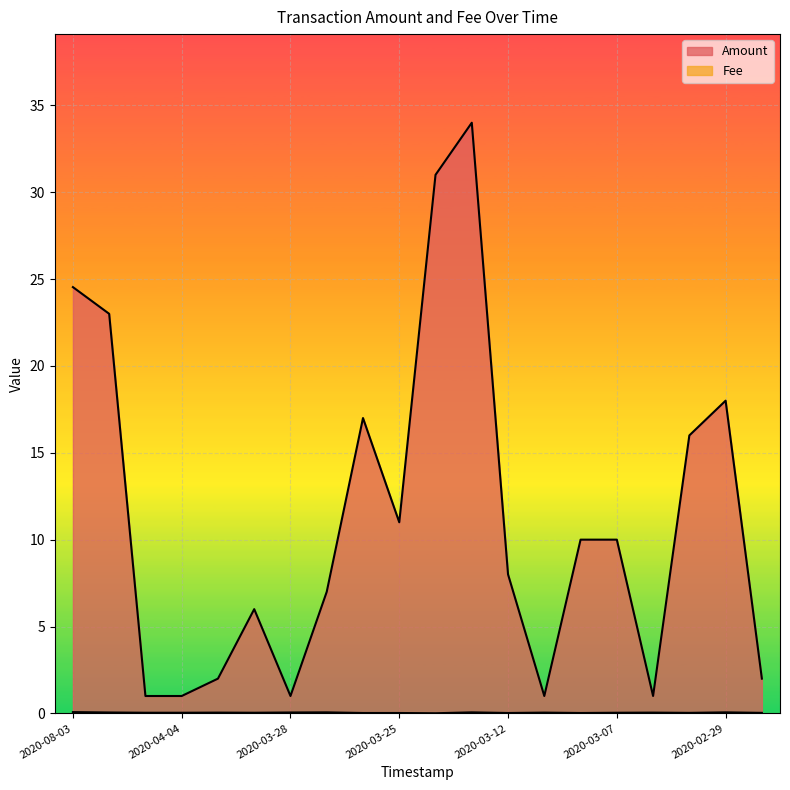

How many interior local peaks does the Amount series have?

4